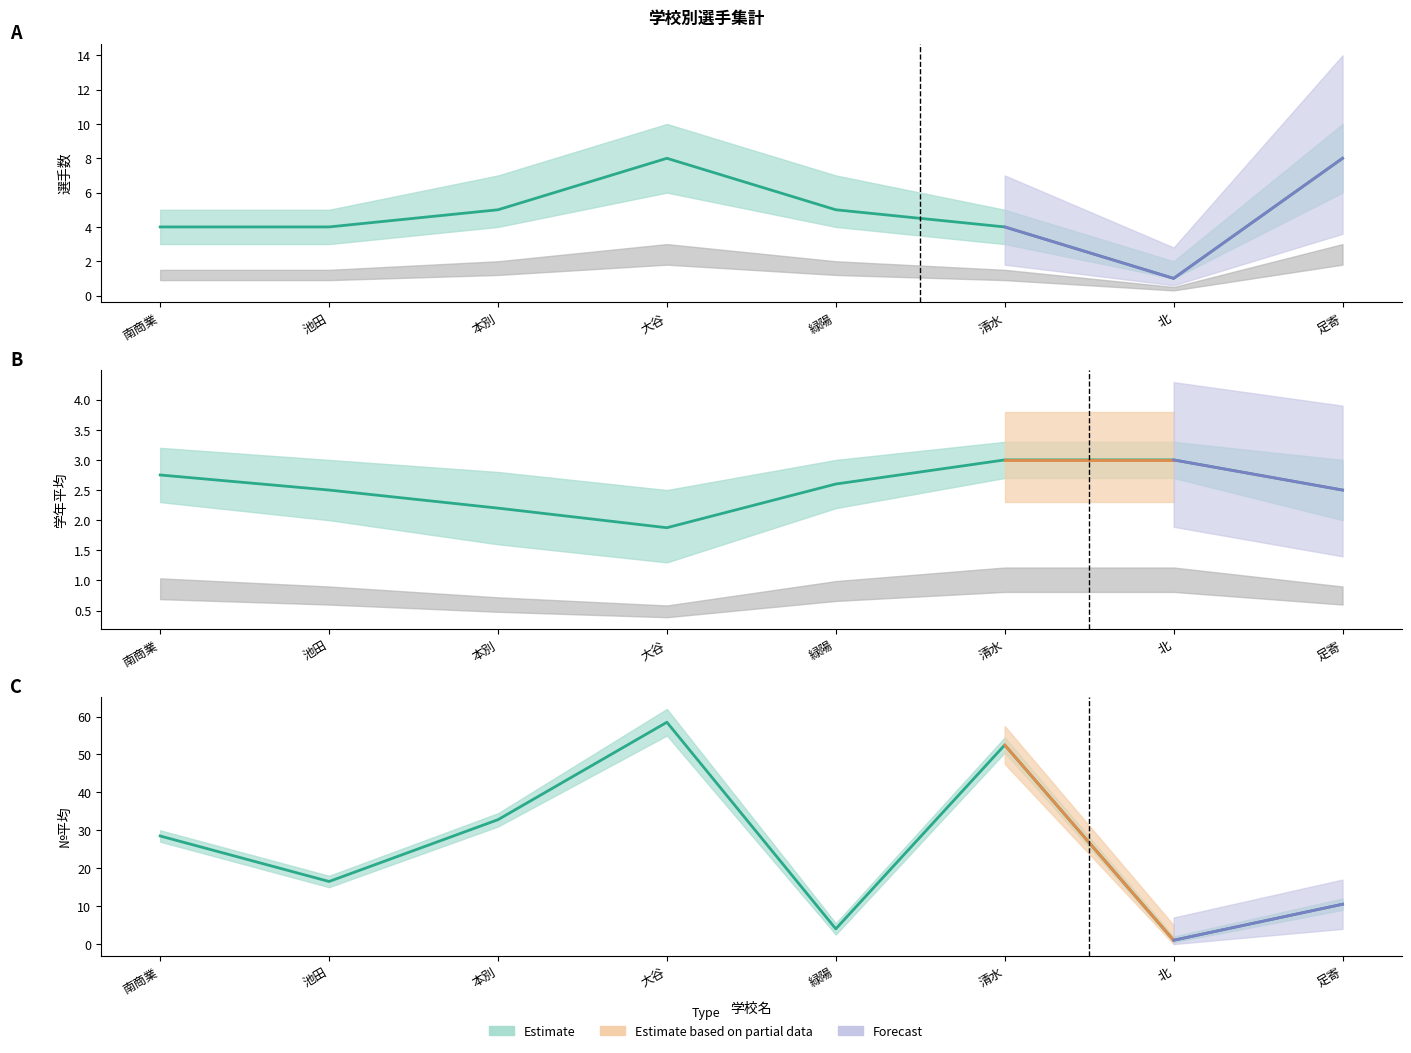

What value does the data have at 清水?

52.5